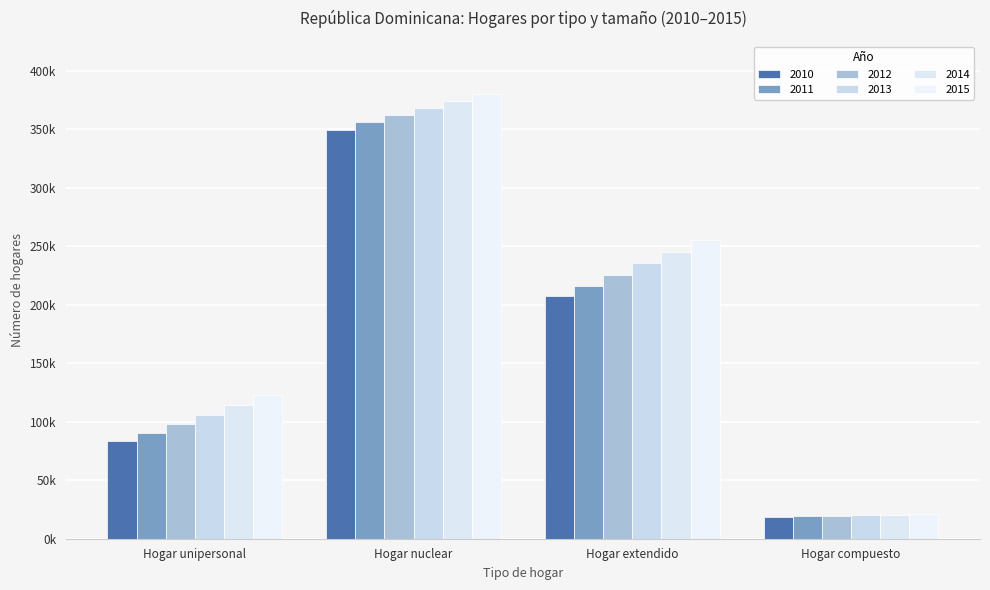

True or false: 2015 has a value of 122961.1 at Hogar unipersonal.

True